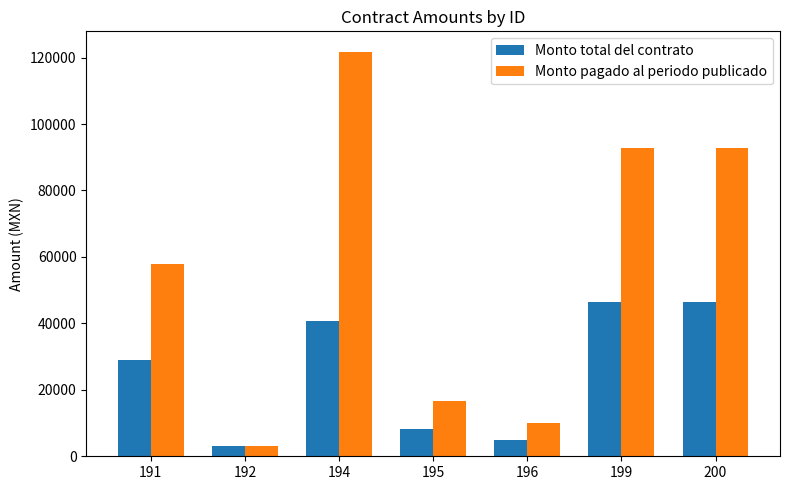

What is the spread (max minus min) of values at 196?

5000.0